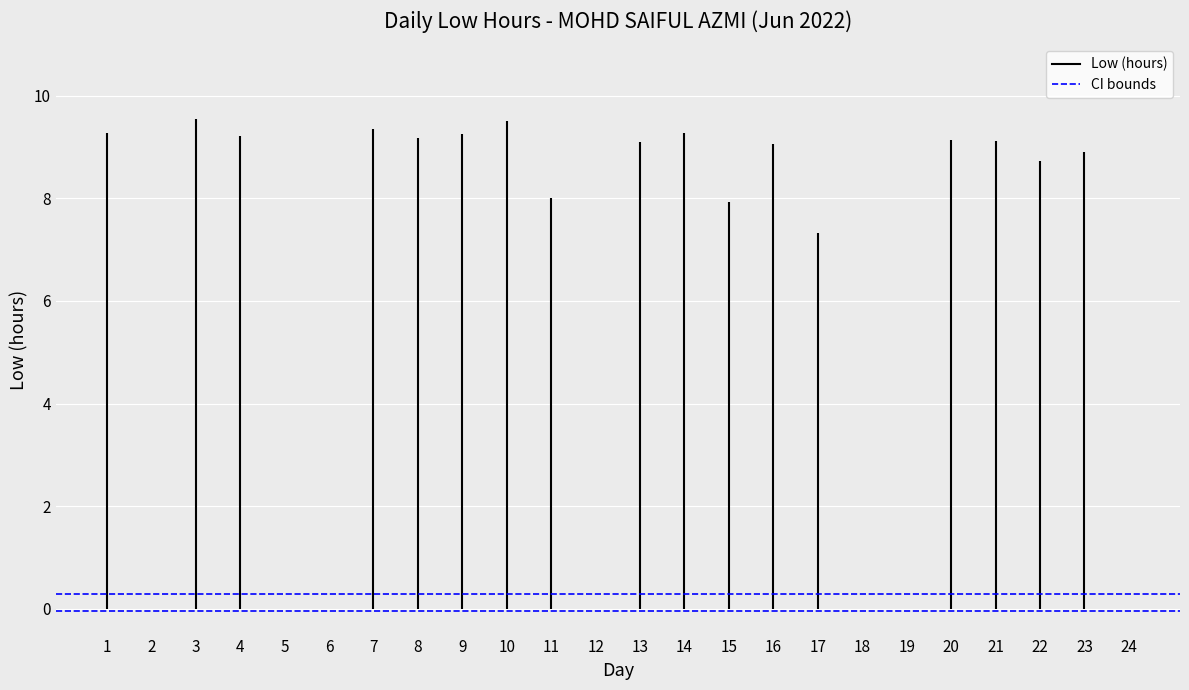

What is the highest value of the Lower CI series?

-0.1